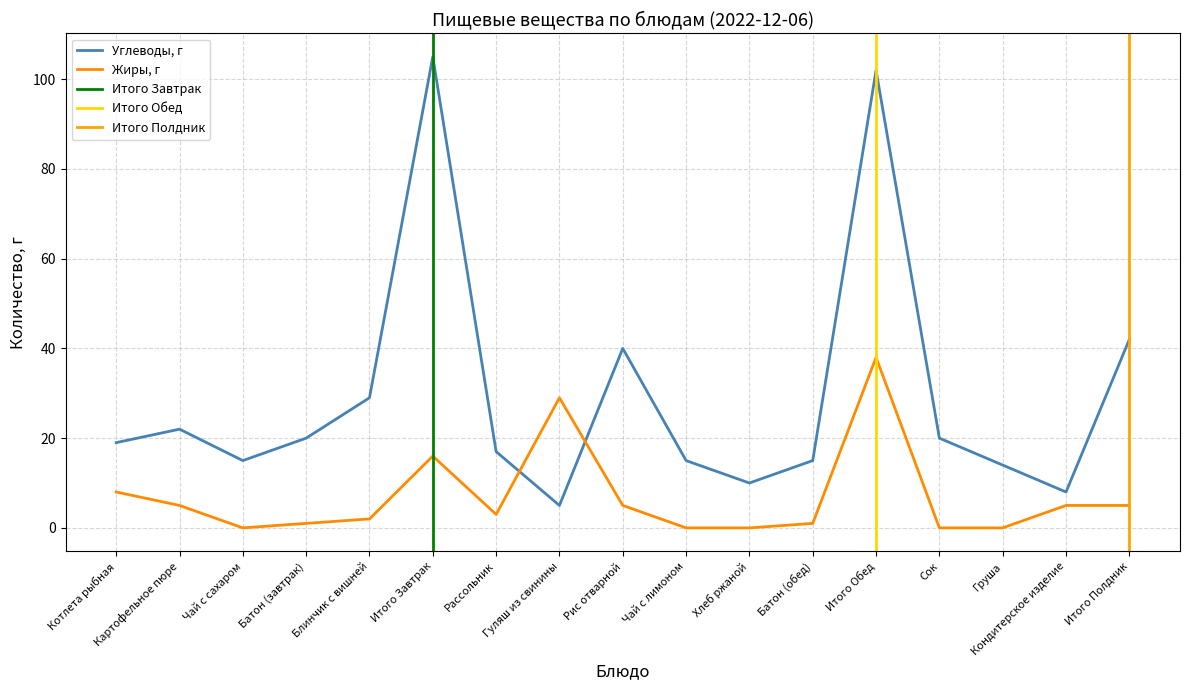

What is the value of the Жиры, г point at the 8th from the left?

29